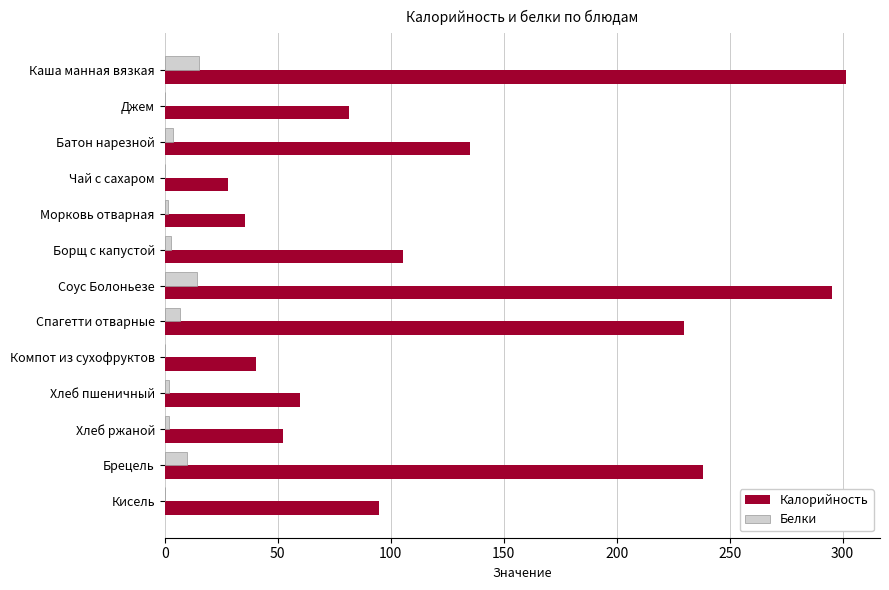

How many series are shown in this chart?

2